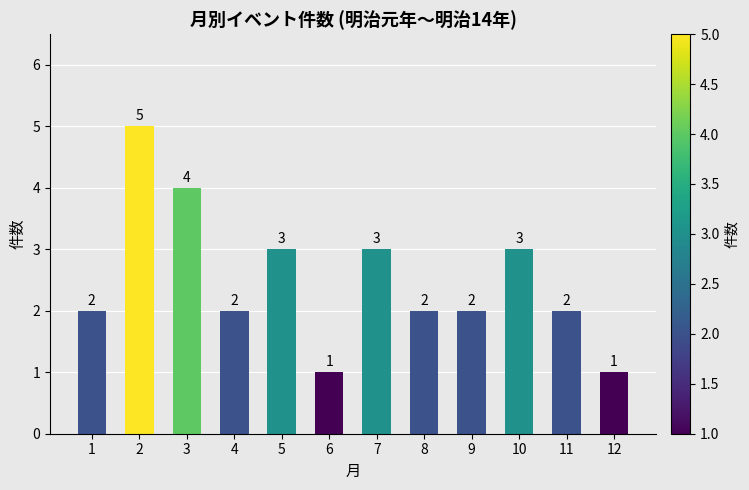

How many values are between 2 and 3?

8